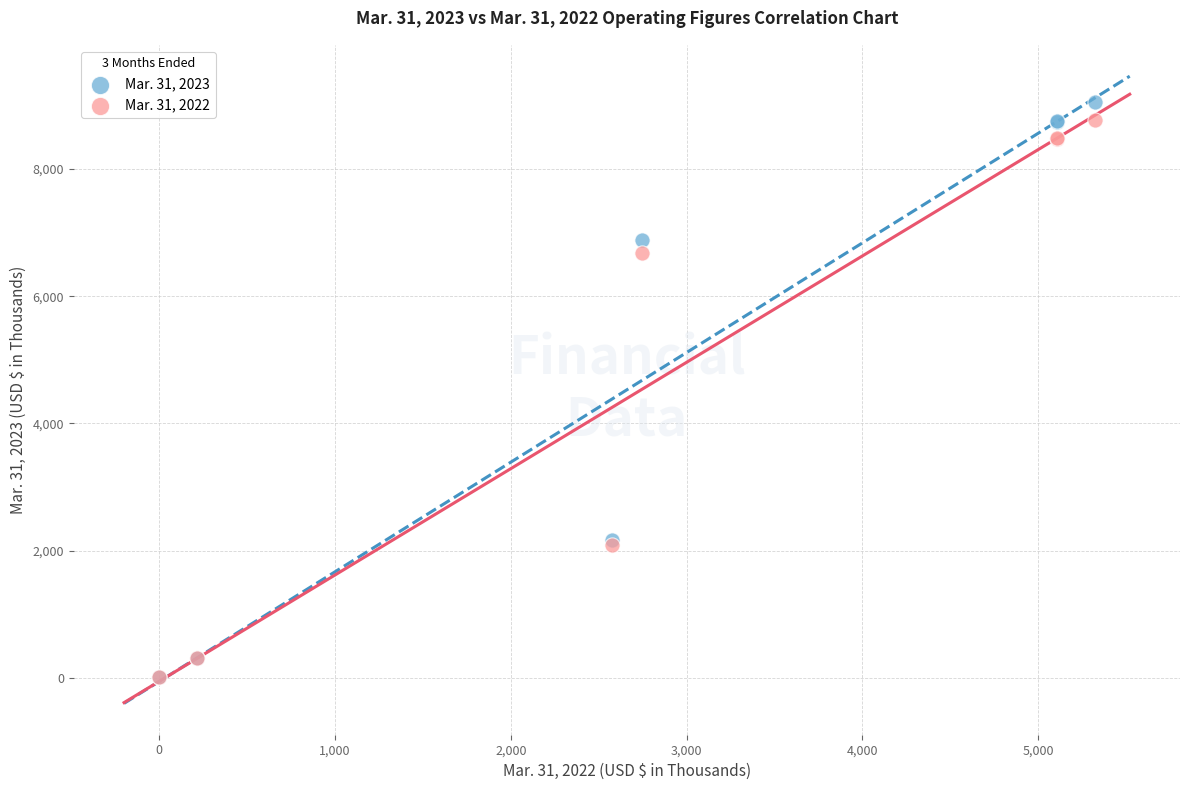

Across all series, what Y value is closest to 4534?

6680.4